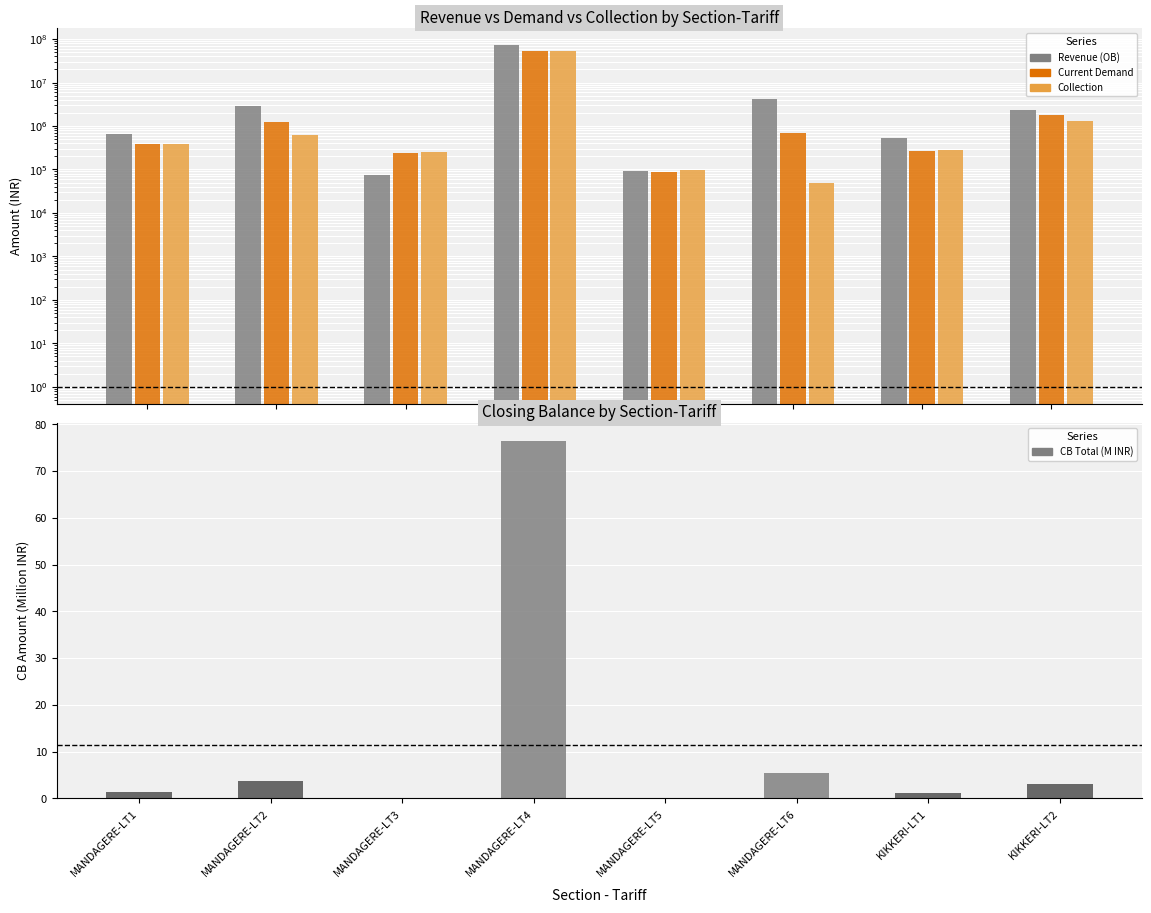

What are all the series names shown in the legend?

Revenue (OB), Current Demand, Collection, CB Total